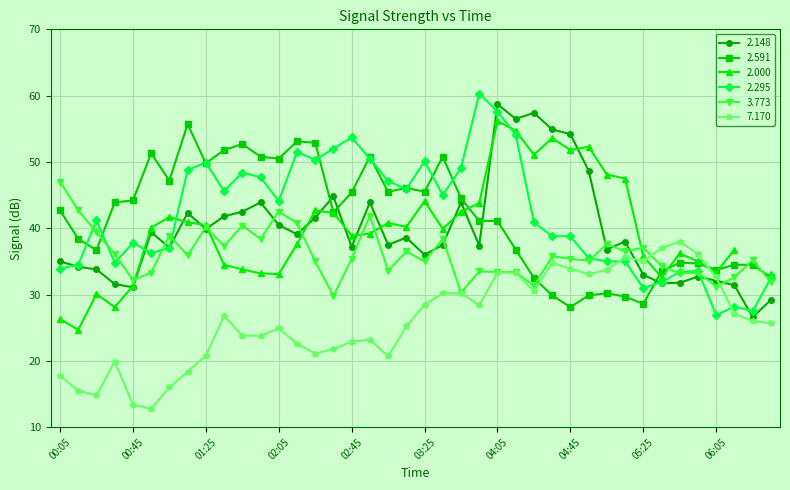

Between 01:05 and 06:05, which is larger?

01:05